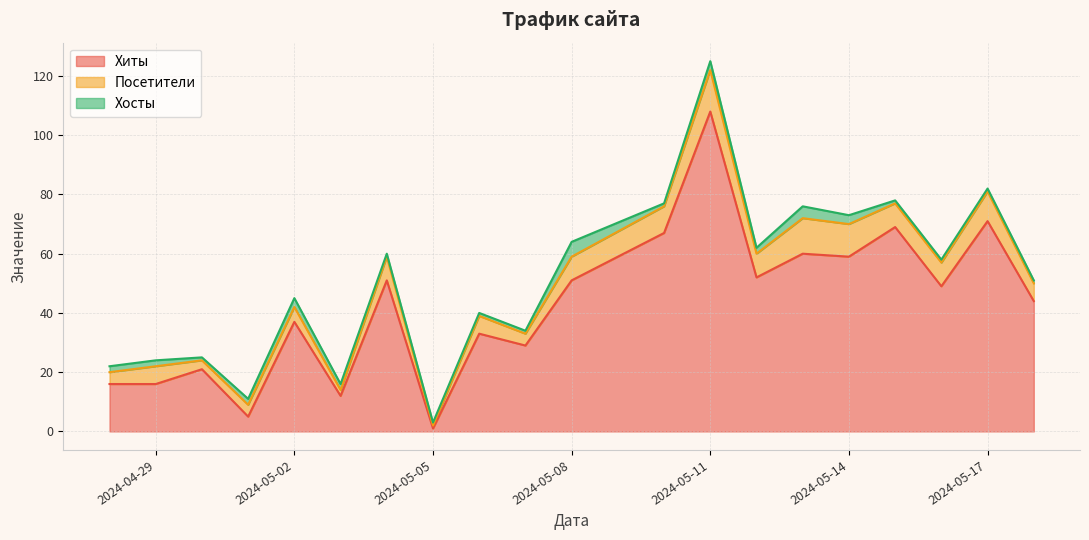

True or false: Хосты and Посетители cross at least once.

False